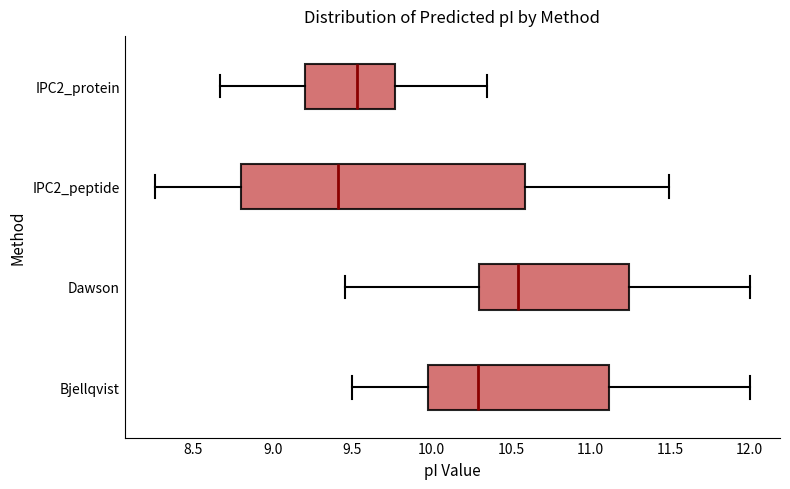

Reading bottom to top, read every box against the x-axis: the position of its median line, the range the box covers, and the ends of its whiskers. The values are not printed on the chart, so give them approximately, as read against the axis.

Bjellqvist: median 10.30, box 10.00 to 11.10, whiskers 9.50 to 12.00
Dawson: median 10.55, box 10.30 to 11.25, whiskers 9.45 to 12.00
IPC2_peptide: median 9.40, box 8.80 to 10.60, whiskers 8.25 to 11.50
IPC2_protein: median 9.55, box 9.20 to 9.75, whiskers 8.65 to 10.35